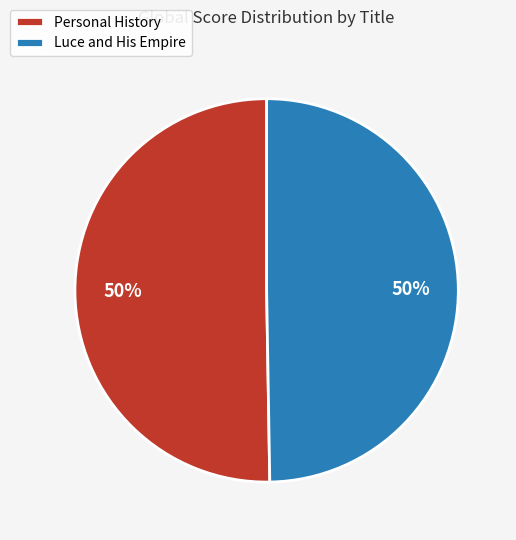

Is the sum of Personal History and Luce and His Empire greater than half?

Yes